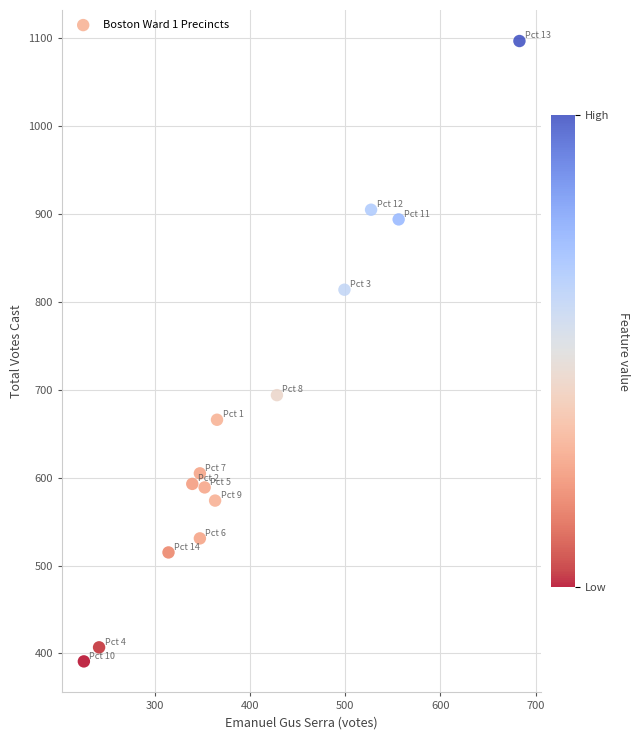

What is the range of X values (max minus min)?

458